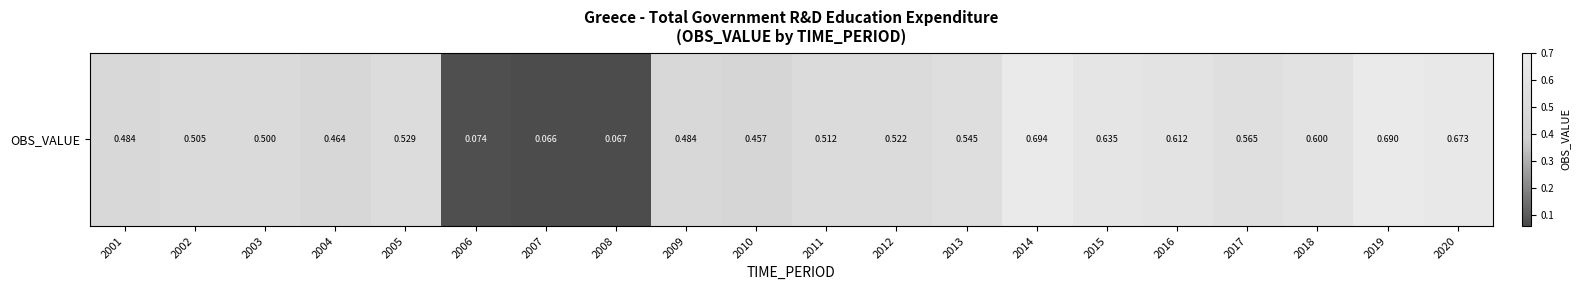

Rank the categories by value from lowest to highest.

2007, 2008, 2006, 2010, 2004, 2009, 2001, 2003, 2002, 2011, 2012, 2005, 2013, 2017, 2018, 2016, 2015, 2020, 2019, 2014